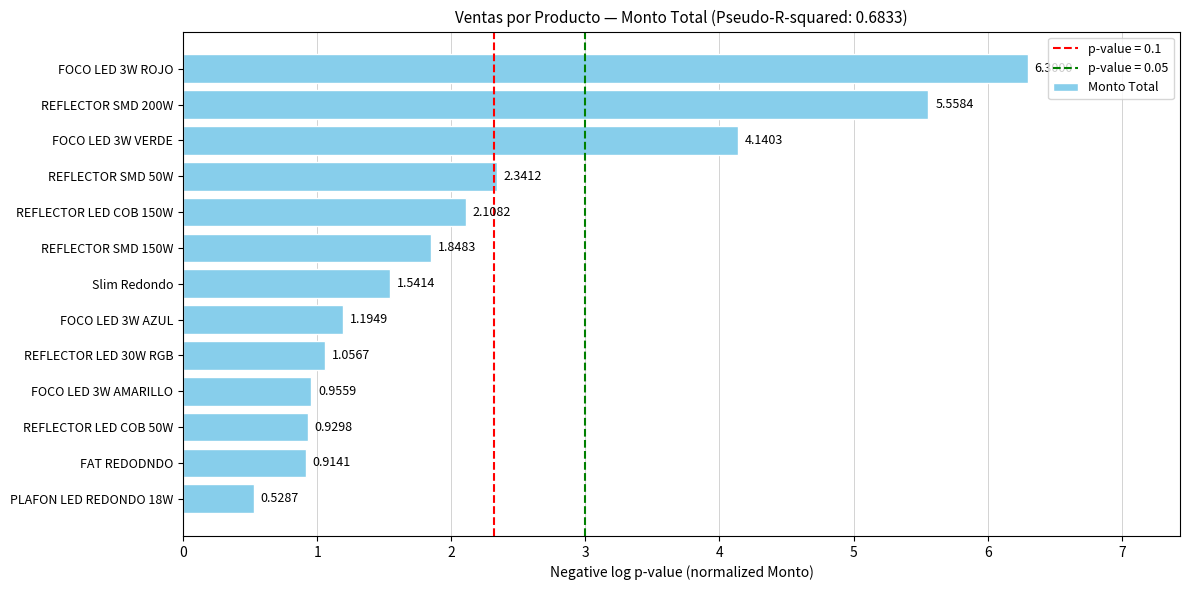

What is the difference between the maximum and minimum values?

5.8